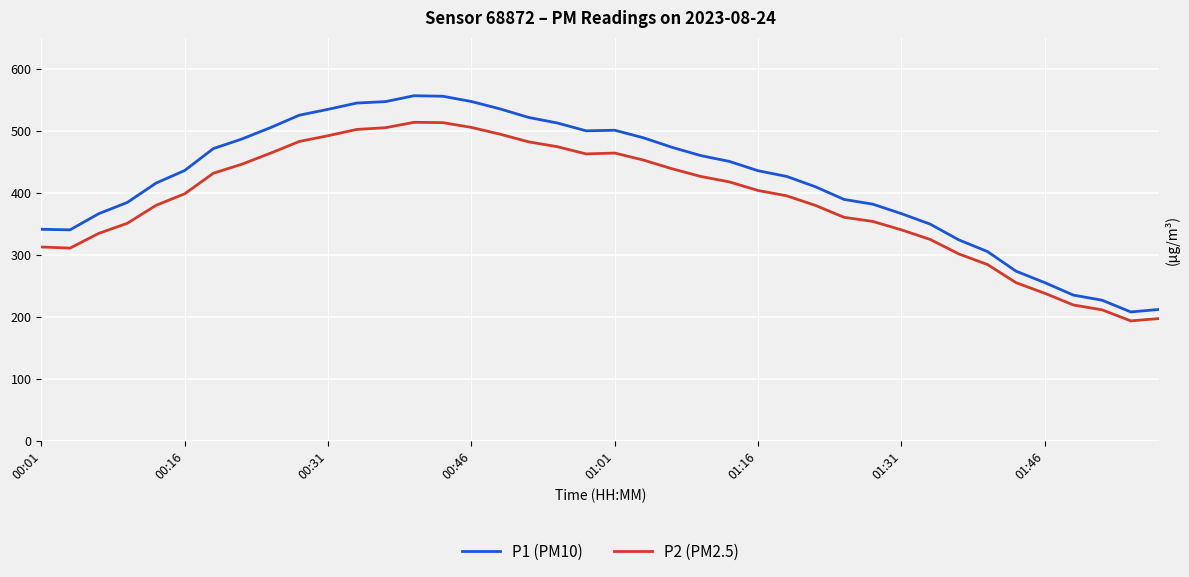

How many interior local valleys does the P1 (PM10) series have?

3